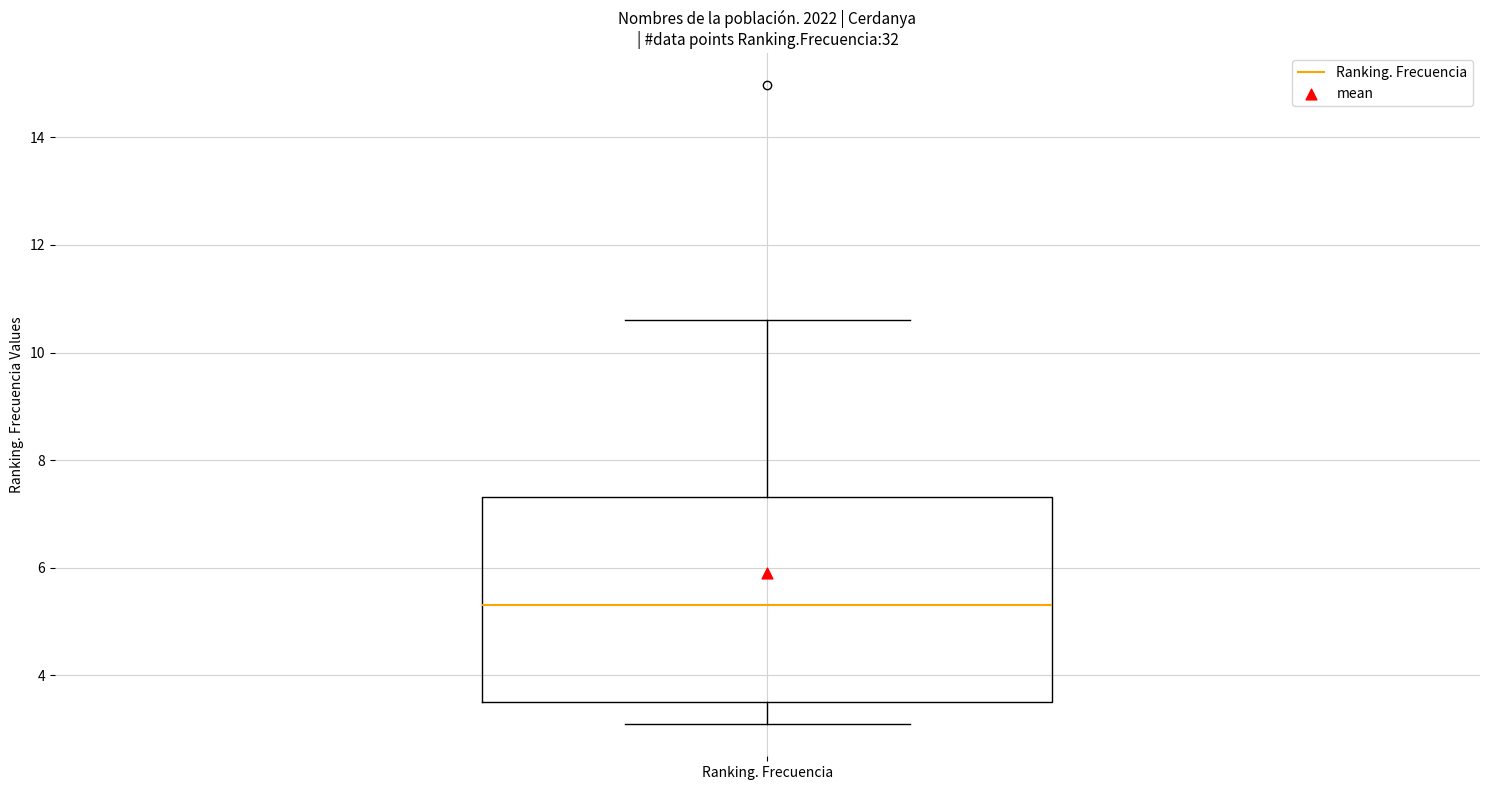

Read this box plot against the y-axis: the position of the median line, the range covered by the box, and the ends of both whiskers. The values are not printed on the chart, so give them approximately, as read against the axis.

median 5.4, box 3.6 to 7.4, whiskers 3.0 to 10.6